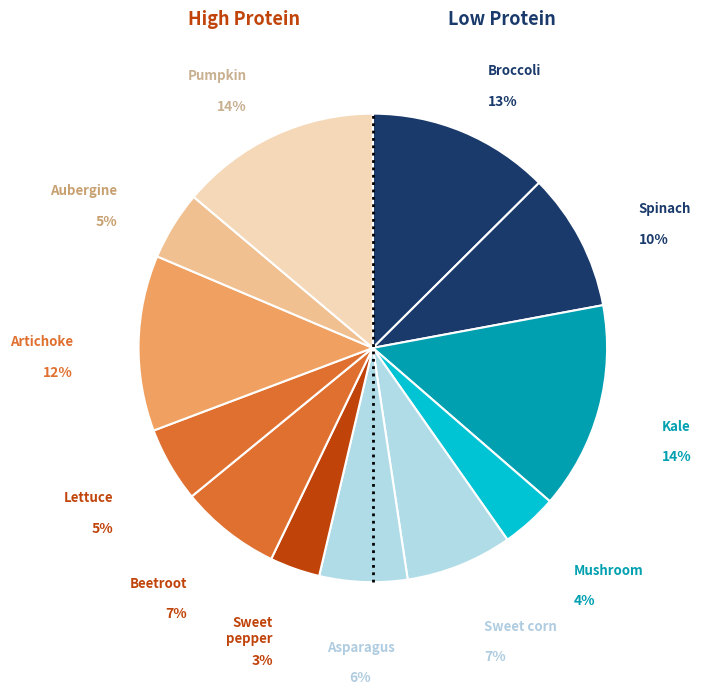

Is it true that Mushroom is 16% of the pie?

False